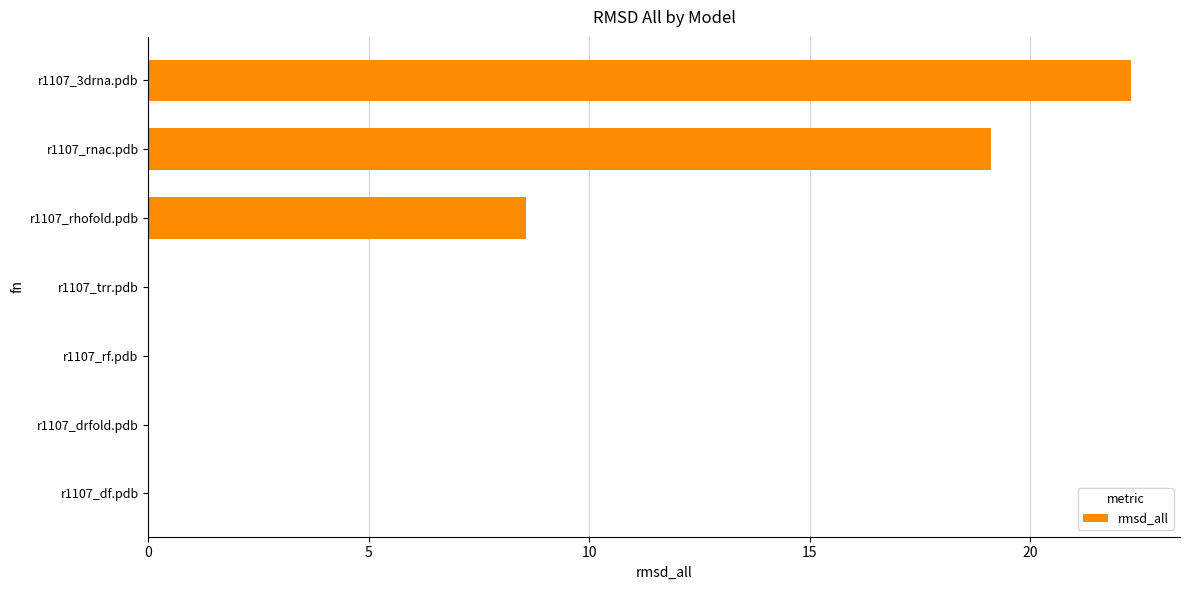

Is it true that the value at r1107_trr.pdb is 8.3?

False